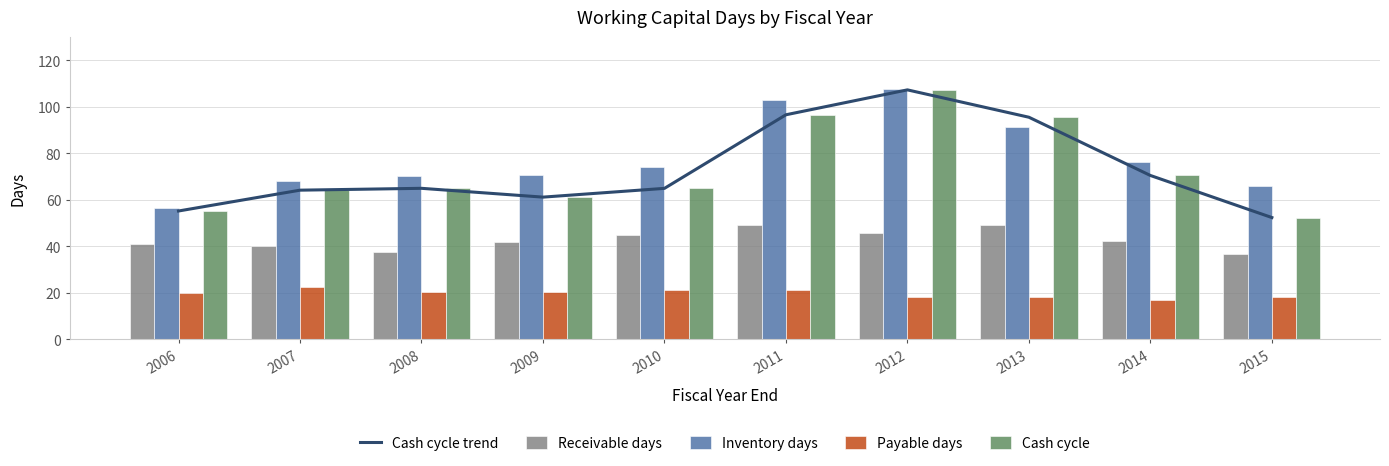

Rank the series by their maximum value, from highest to lowest.

Inventory days, Cash cycle trend, Cash cycle, Receivable days, Payable days